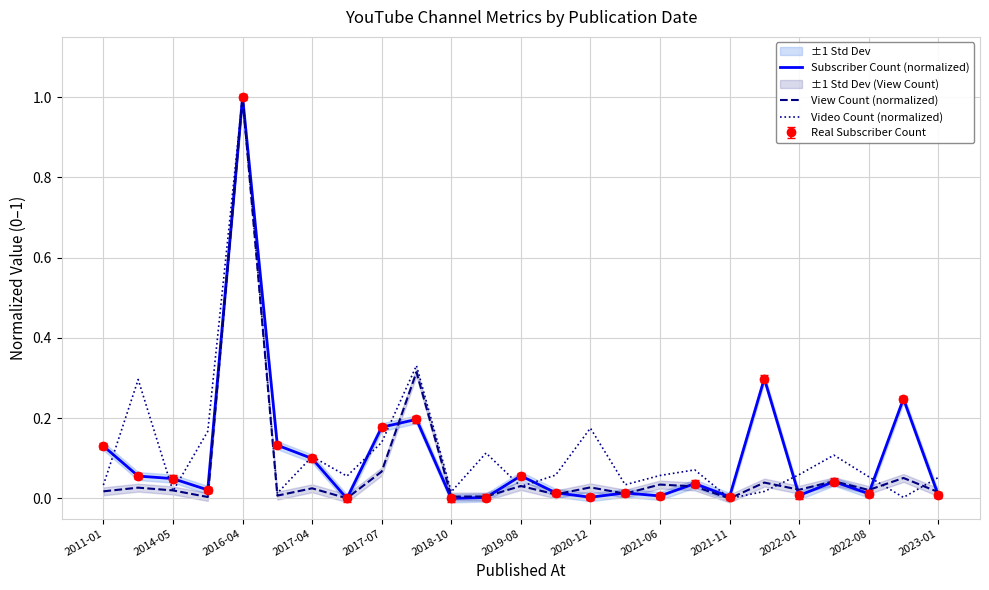

Which series has the largest total across all categories?

Video Count (normalized)